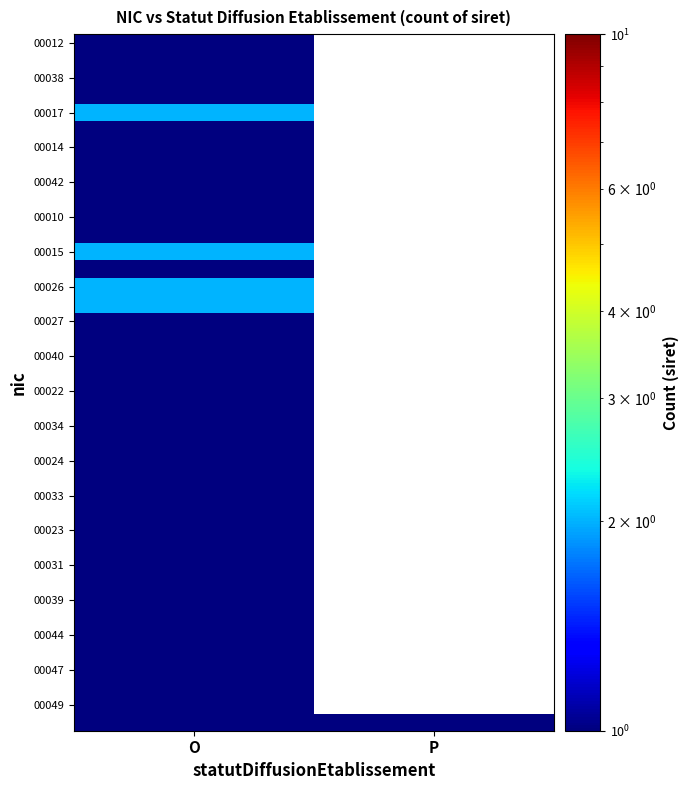

How many categories are shown in the chart?

2